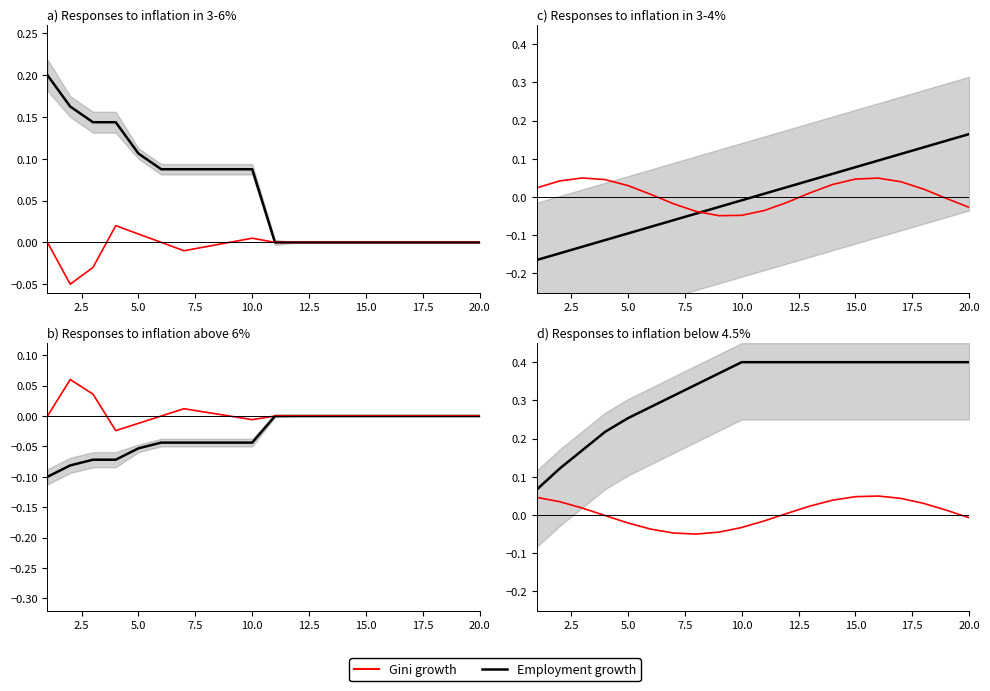

Rank the series by their maximum value, from lowest to highest.

Gini growth, Employment growth